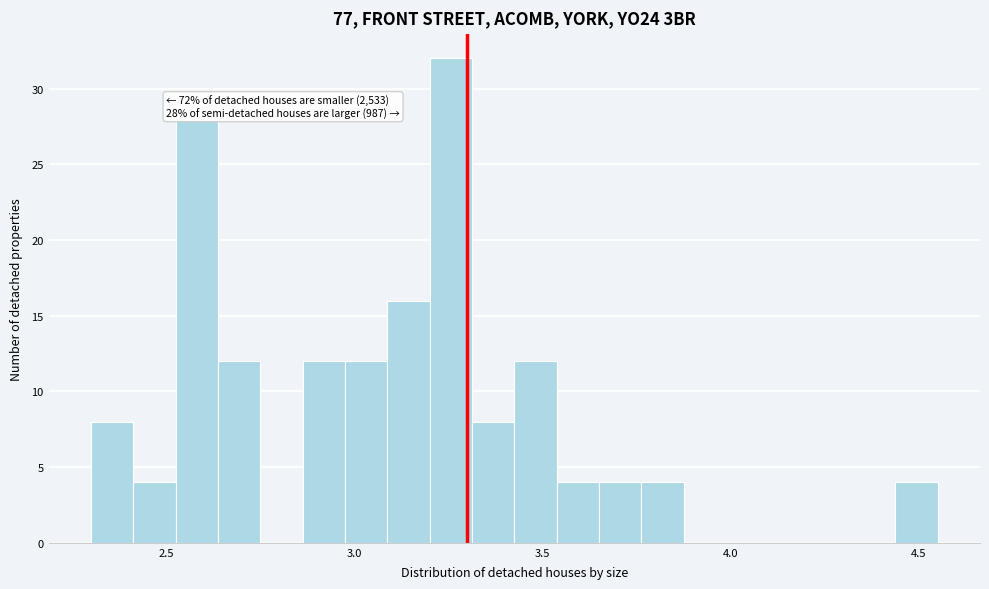

Around what value on the x-axis is the tallest bar? Give the approximate position of its centre, as read against the axis.

3.25